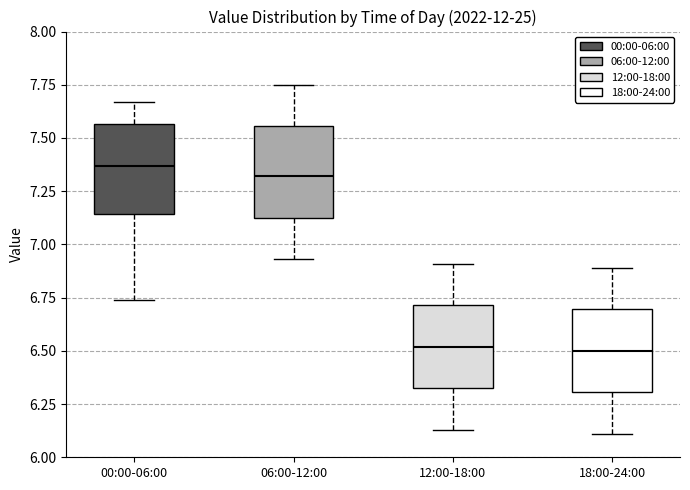

Reading left to right, transcribe this box plot: for each box, give where its median line is, the range the box spans, and where its two whiskers end, as read against the y-axis. The values are not printed on the chart, so give them approximately, as read against the axis.

00:00-06:00: median 7.35, box 7.15 to 7.55, whiskers 6.75 to 7.65
06:00-12:00: median 7.30, box 7.15 to 7.55, whiskers 6.95 to 7.75
12:00-18:00: median 6.50, box 6.35 to 6.70, whiskers 6.15 to 6.90
18:00-24:00: median 6.50, box 6.30 to 6.70, whiskers 6.10 to 6.90